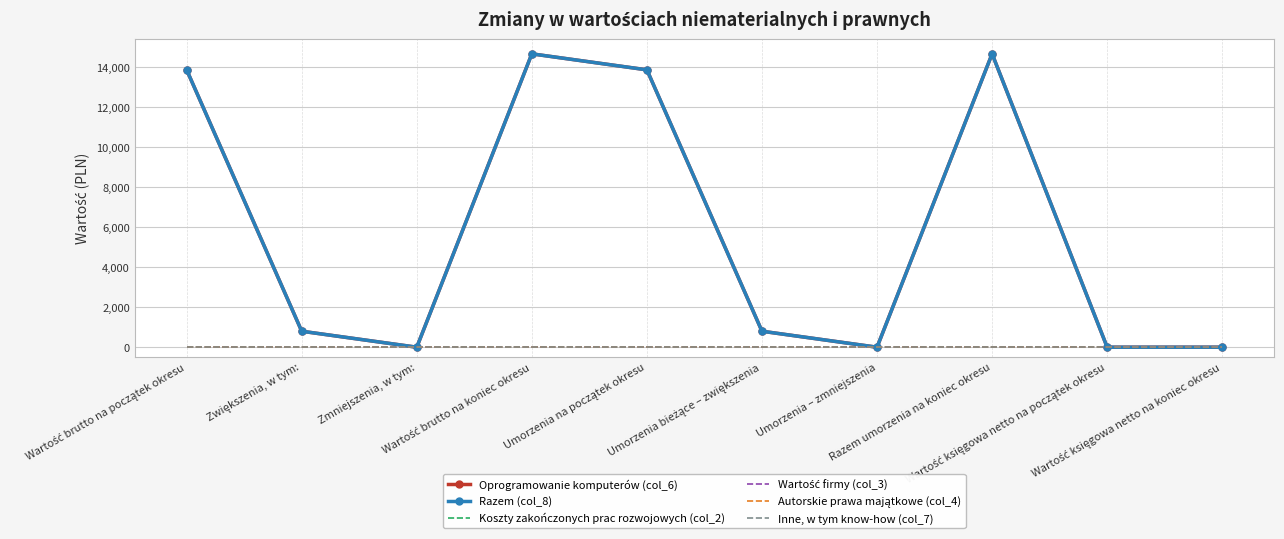

At which category does Razem (col_8) reach its first local peak?

Wartość brutto na koniec okresu